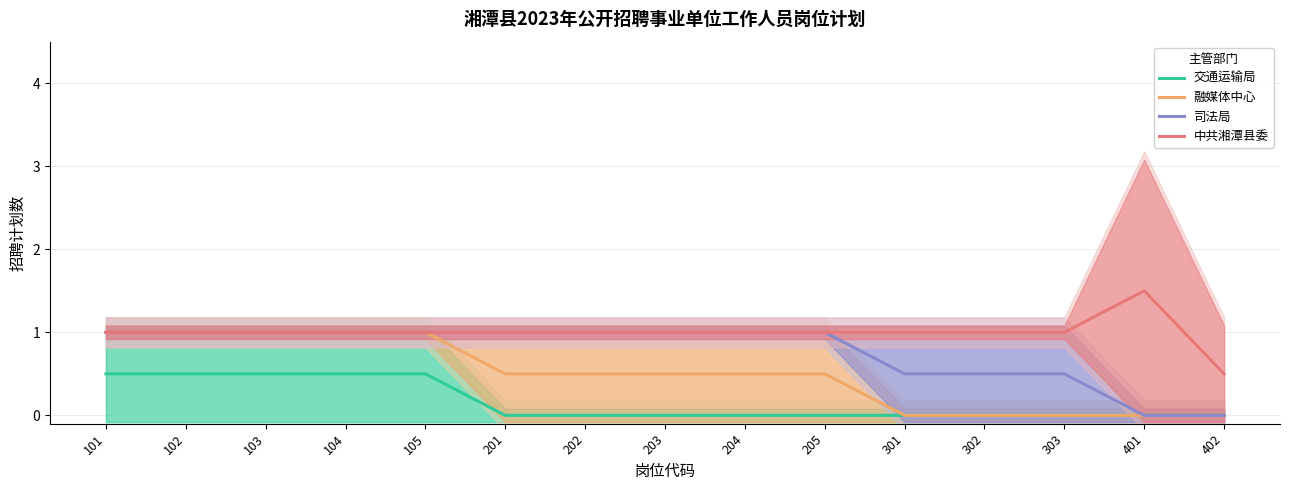

Reading right to left, extract all data points from this chart.

交通运输局: 402=0.0	401=0.0	303=0.0	302=0.0	301=0.0	205=0.0	204=0.0	203=0.0	202=0.0	201=0.0	105=0.5	104=0.5	103=0.5	102=0.5	101=0.5
融媒体中心: 402=0.0	401=0.0	303=0.0	302=0.0	301=0.0	205=0.5	204=0.5	203=0.5	202=0.5	201=0.5	105=1.0	104=1.0	103=1.0	102=1.0	101=1.0
司法局: 402=0.0	401=0.0	303=0.5	302=0.5	301=0.5	205=1.0	204=1.0	203=1.0	202=1.0	201=1.0	105=1.0	104=1.0	103=1.0	102=1.0	101=1.0
中共湘潭县委: 402=0.5	401=1.5	303=1.0	302=1.0	301=1.0	205=1.0	204=1.0	203=1.0	202=1.0	201=1.0	105=1.0	104=1.0	103=1.0	102=1.0	101=1.0